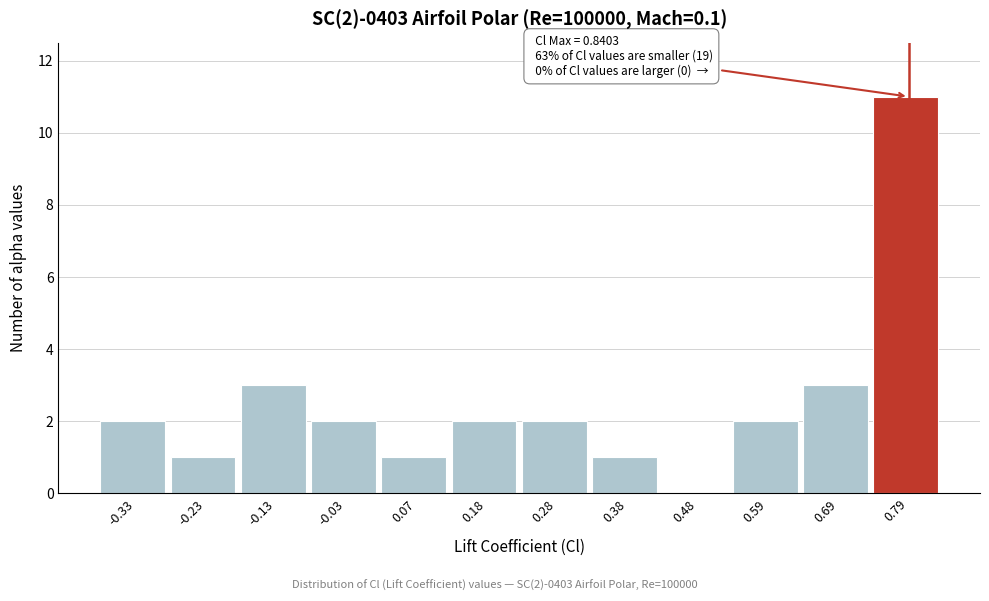

Over which range of the x-axis is the bar tallest?

0.74 to 0.84